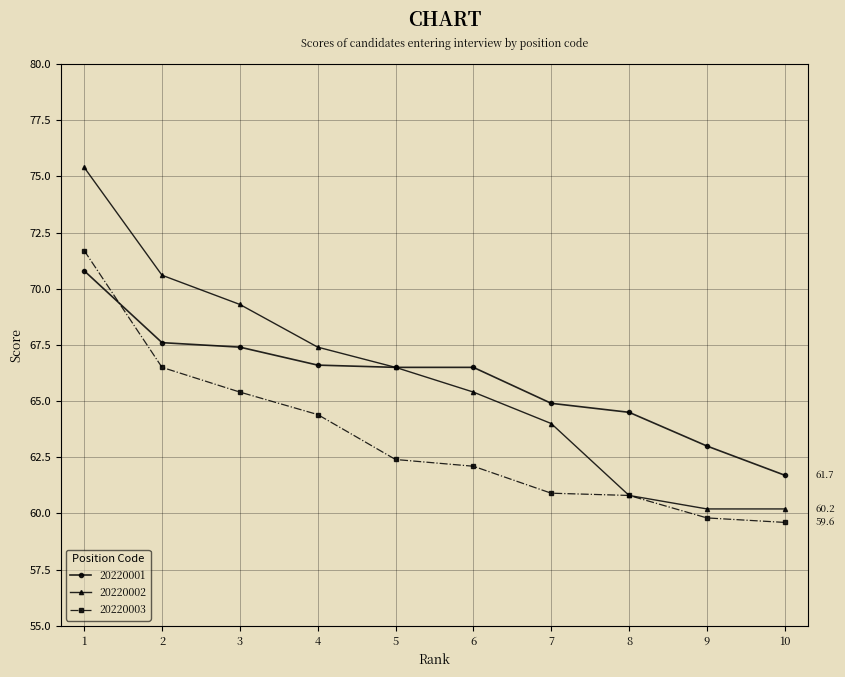

How many values in the 20220002 series exceed 66?

5